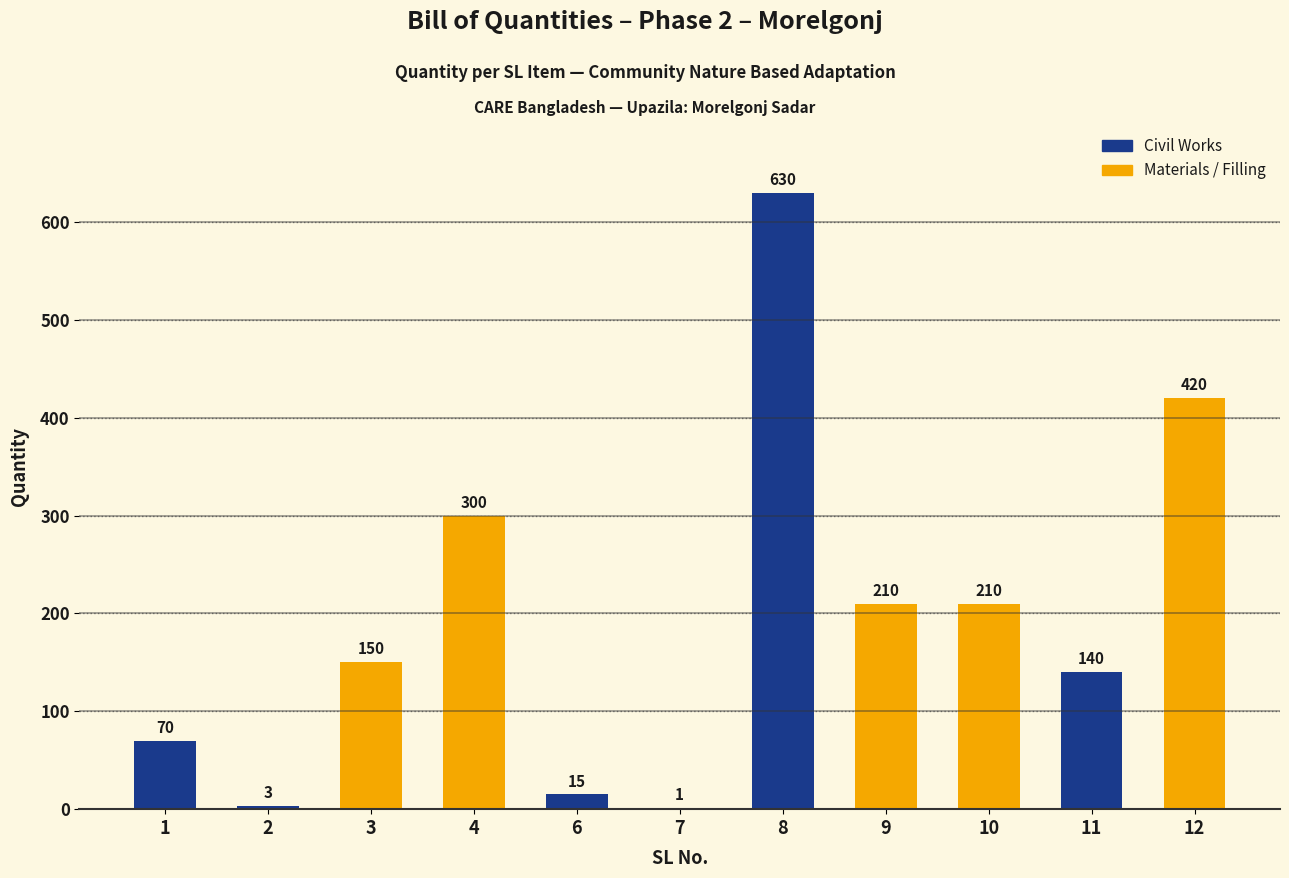

True or false: the data shows 314 at 9.

False